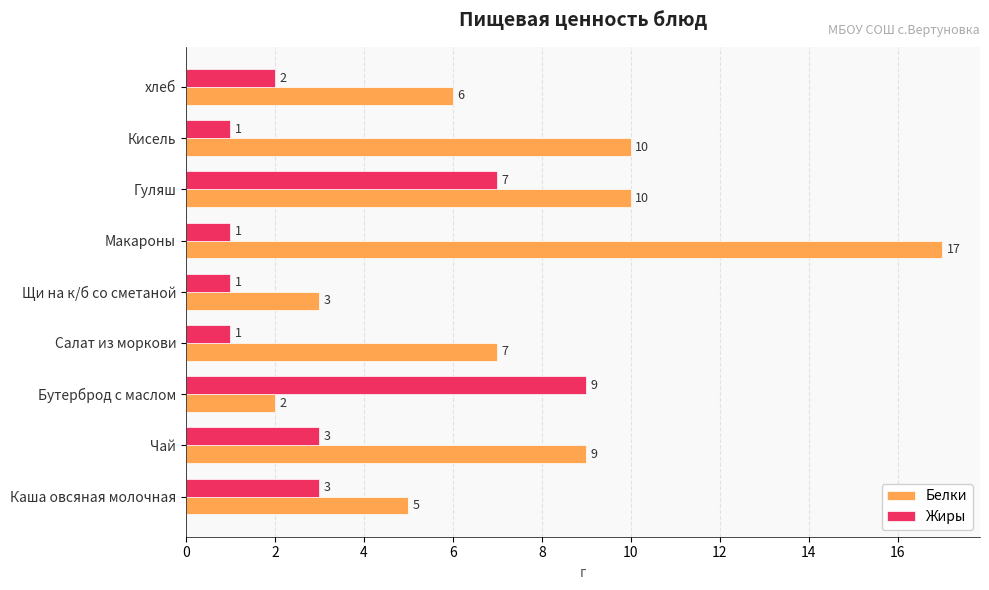

List the series in order of their peak value, lowest first.

Жиры, Белки